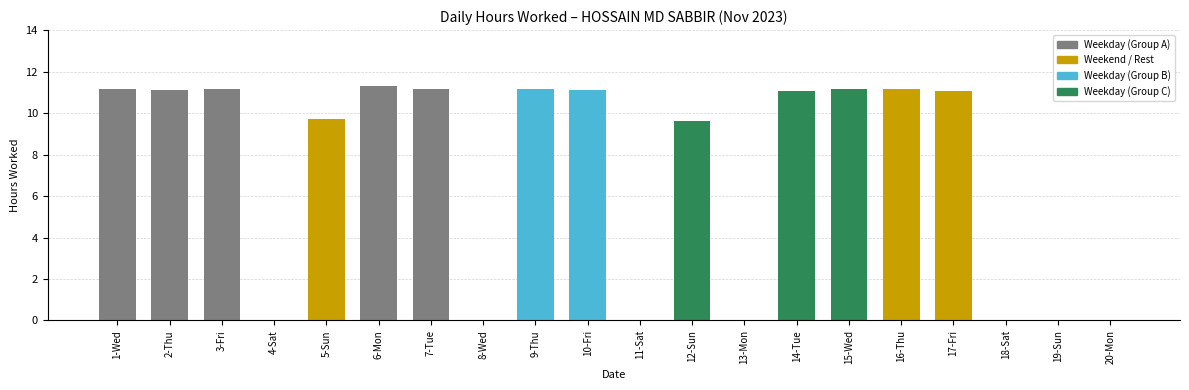

The value at 16-Thu is 2.4. True or false?

False